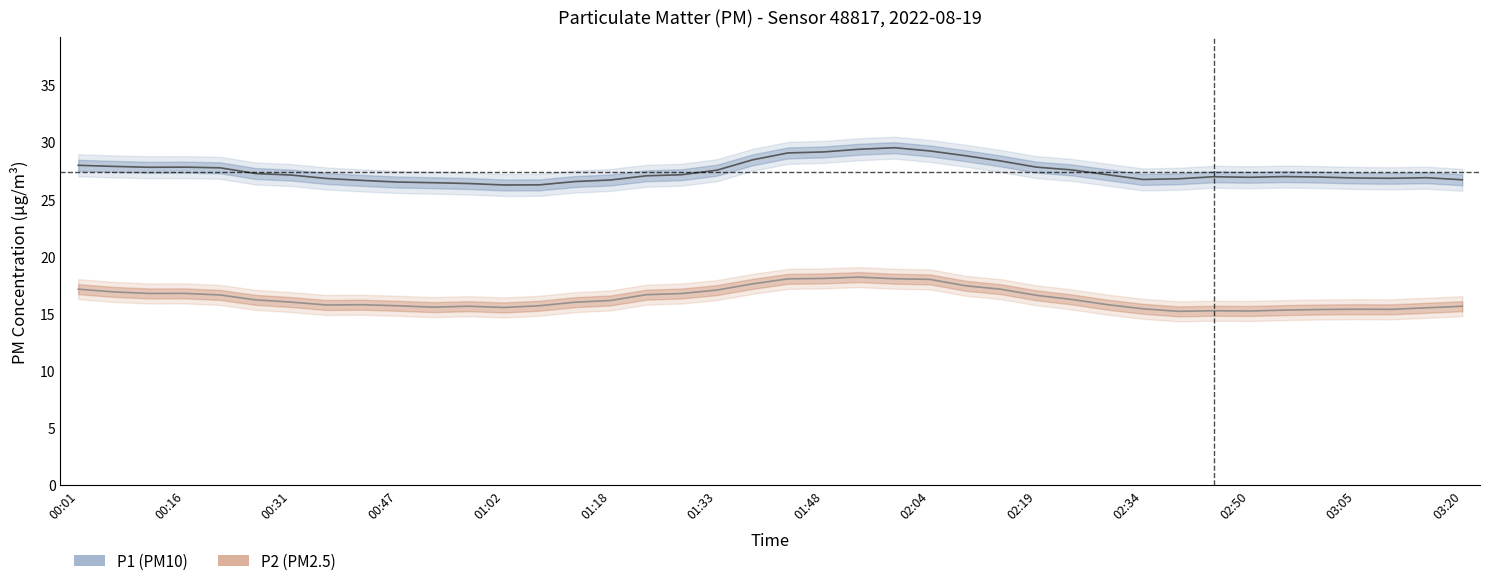

What is the average value of the P2 series?

16.3